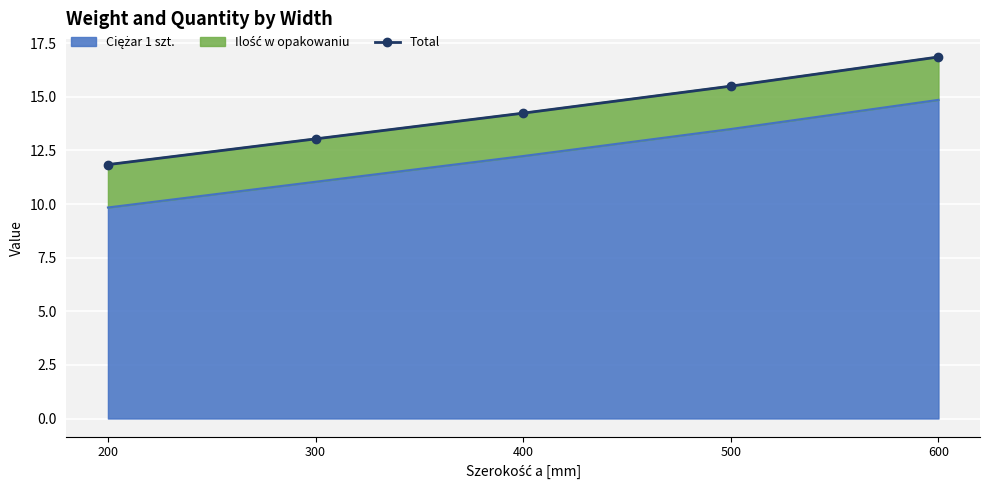

Which label corresponds to the smallest value in the chart?

200